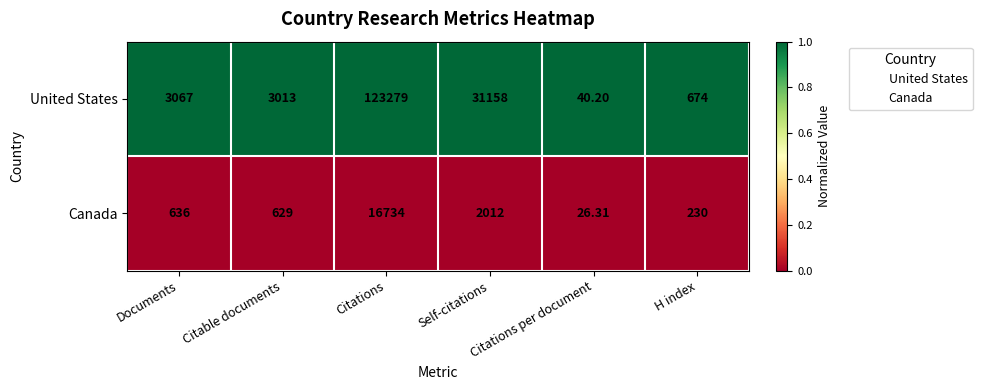

Between Citations and Self-citations, which series saw the biggest shift?

United States